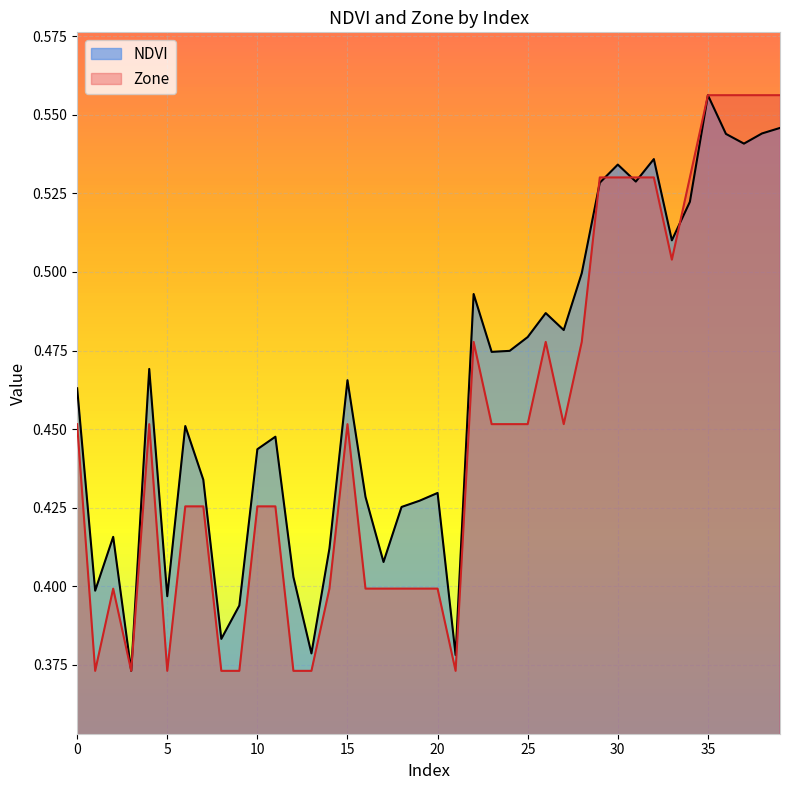

True or false: NDVI has more than 1 interior local peaks.

True